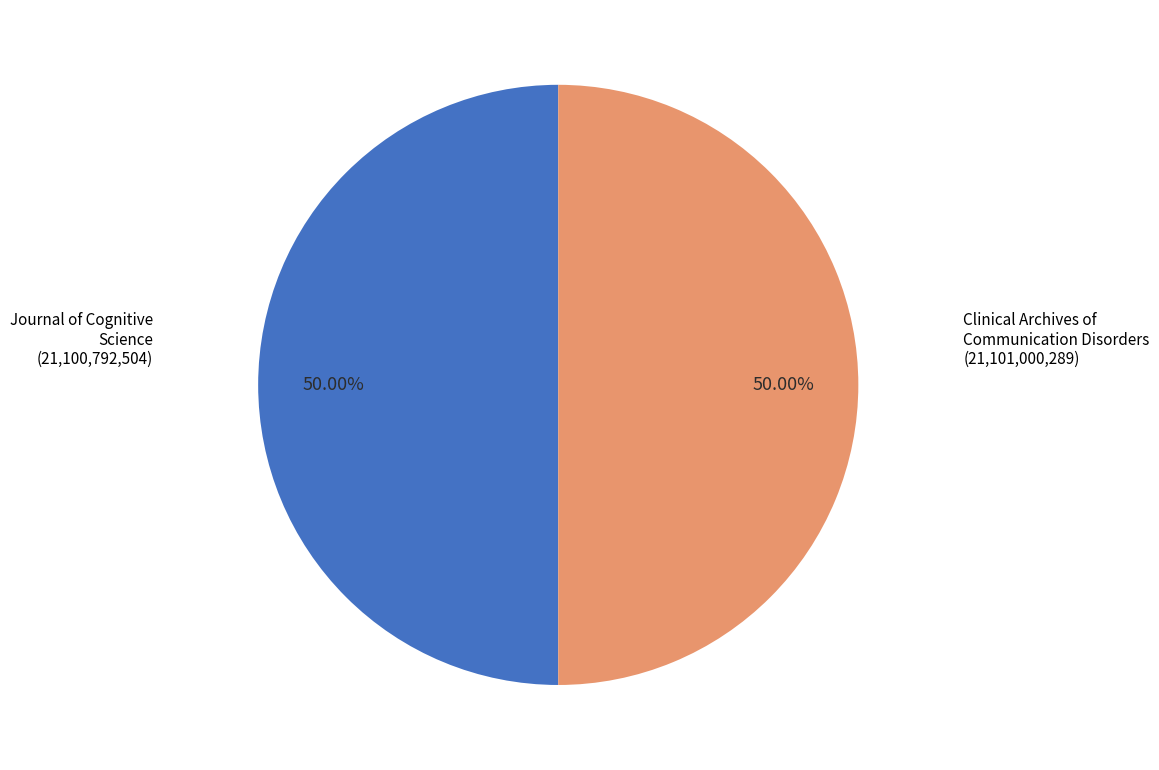

Which slice is the smallest?

Journal of Cognitive Science
(21100792504)